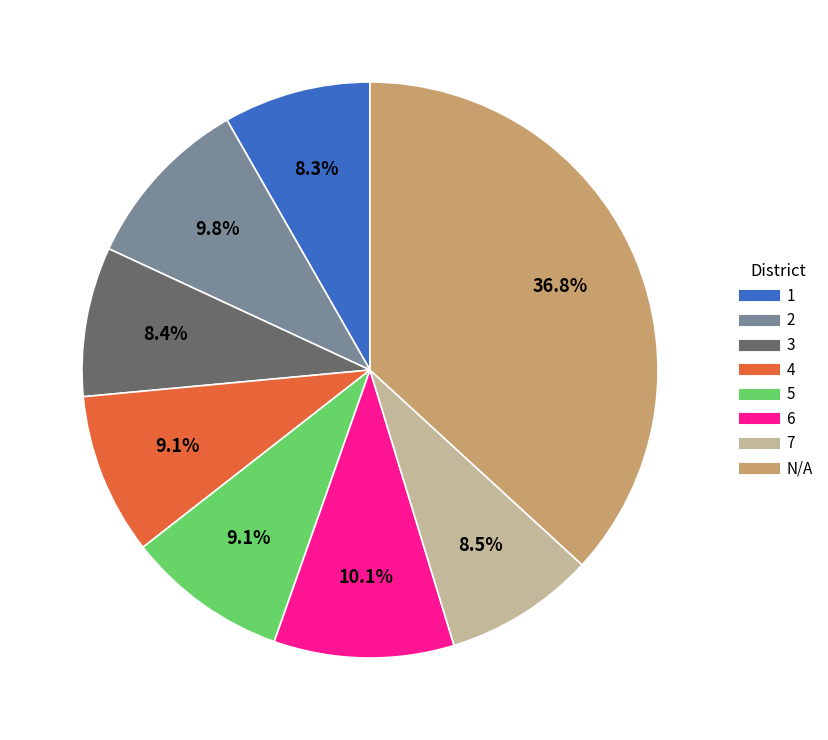

True or false: 3 accounts for 23% of the total.

False